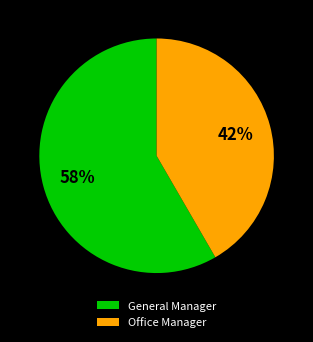

What is the largest slice in the pie chart?

General Manager